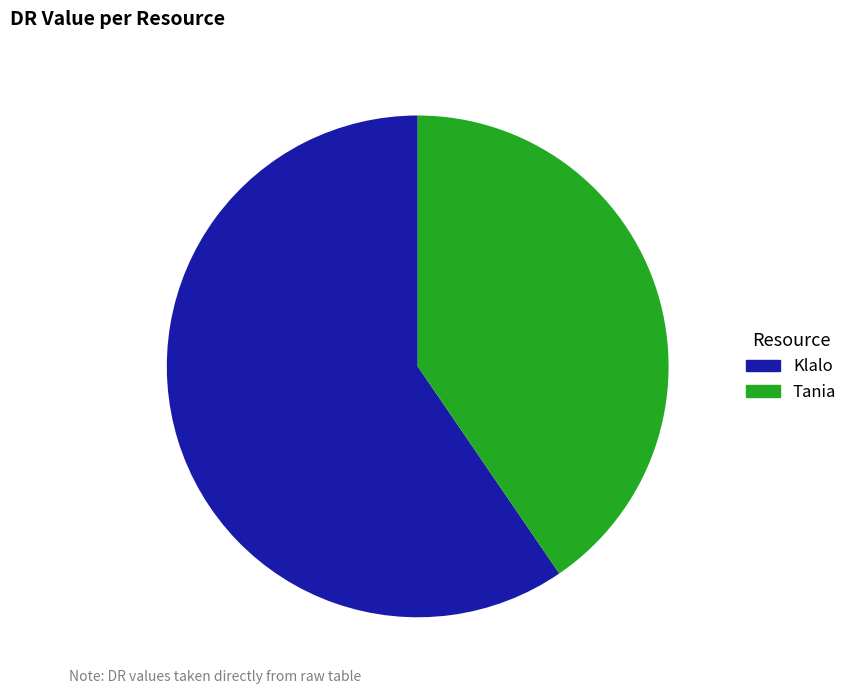

Is Klalo 59.5% the majority of the pie?

Yes